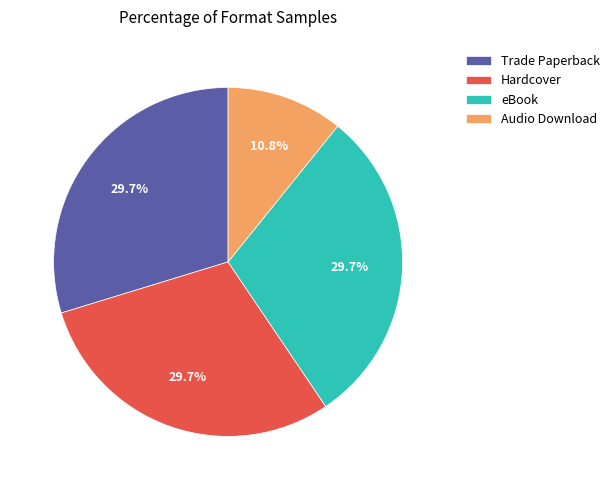

What is the ratio of the value at Trade Paperback to the value at Hardcover?

1.0